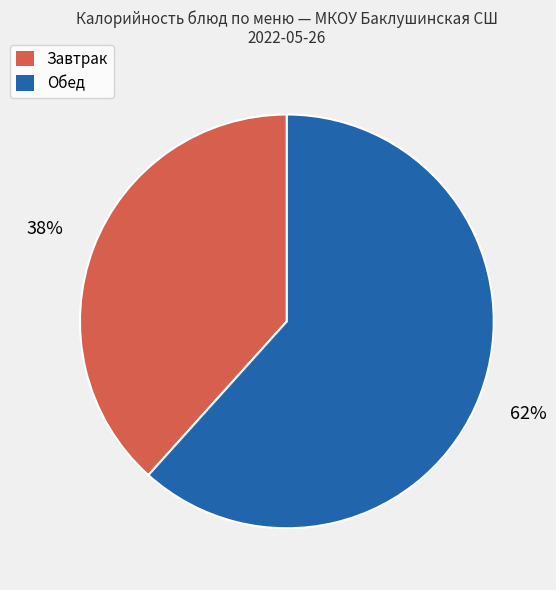

Does any single category account for the majority?

Yes